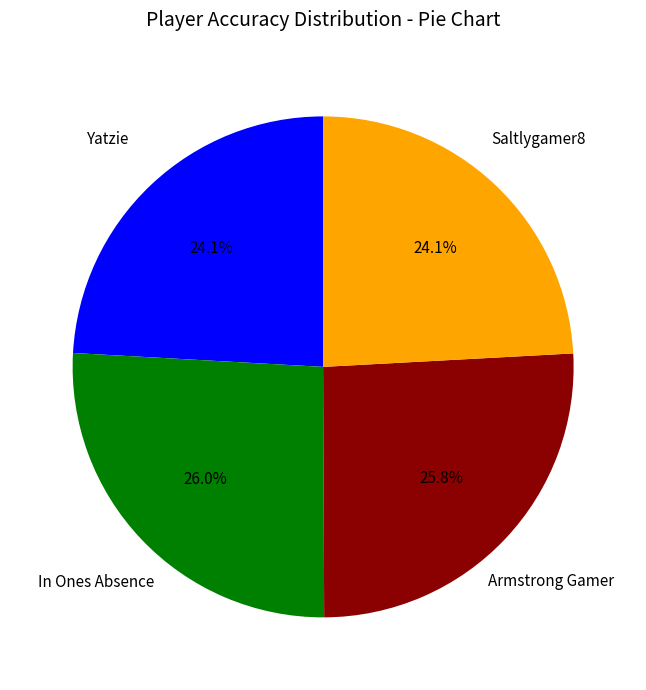

To the nearest percent, what percentage of the pie is Saltlygamer8?

24%